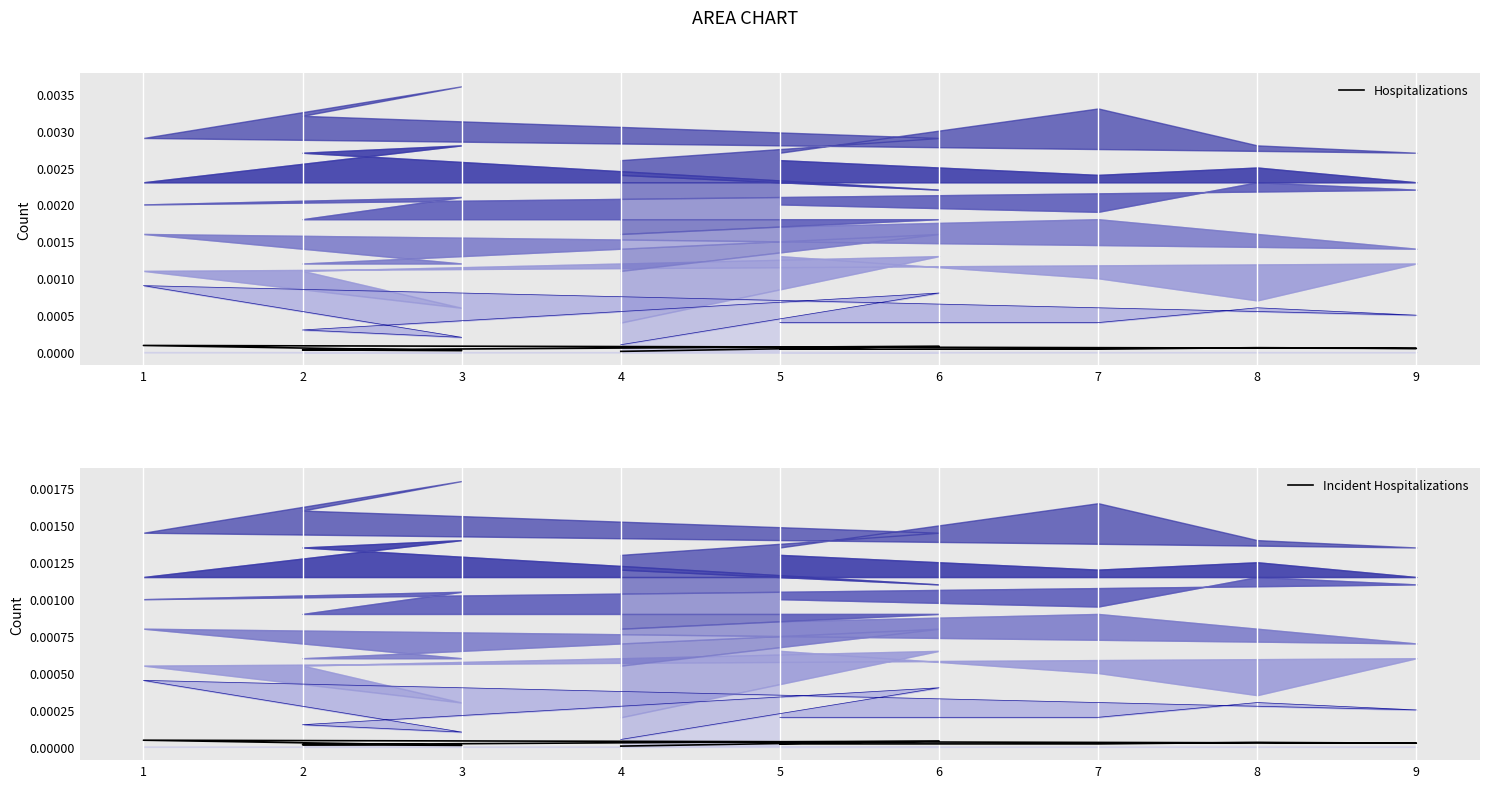

At which category is the sum across all series the highest?

1